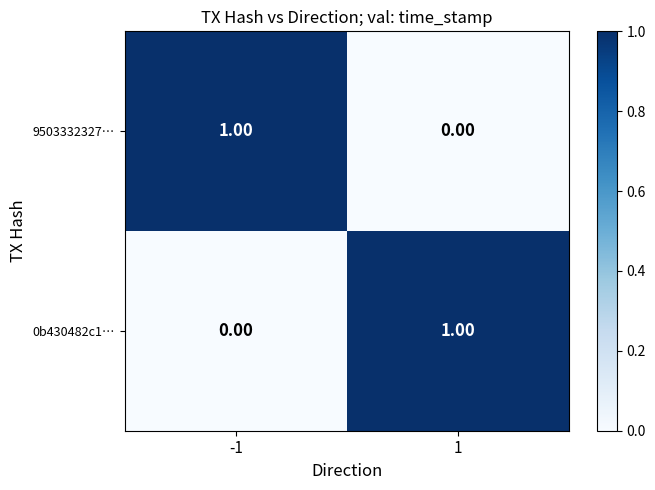

At 1, list the series in order from largest to smallest.

0b430482c1…, 9503332327…